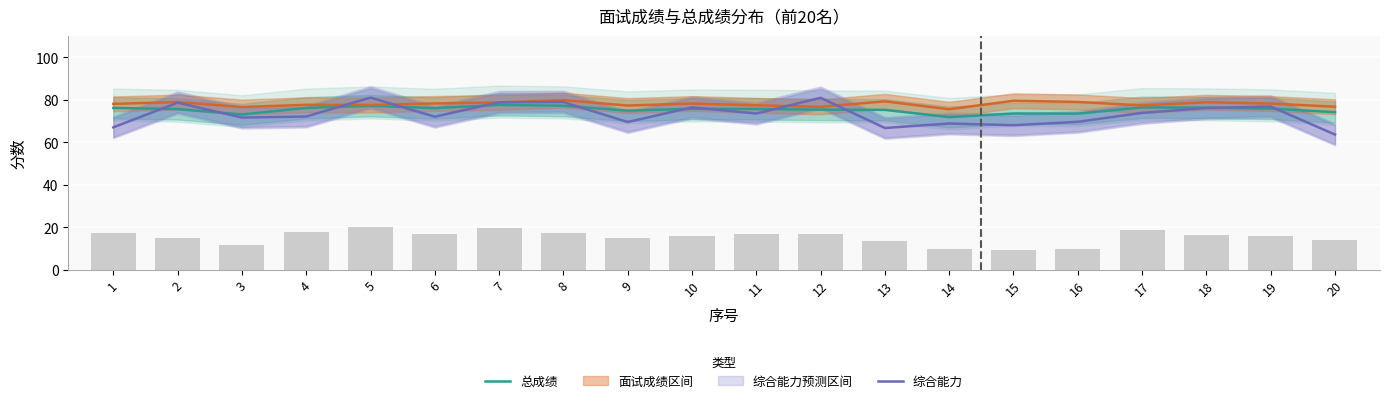

Where does the 面试成绩 series first go above 78?

1